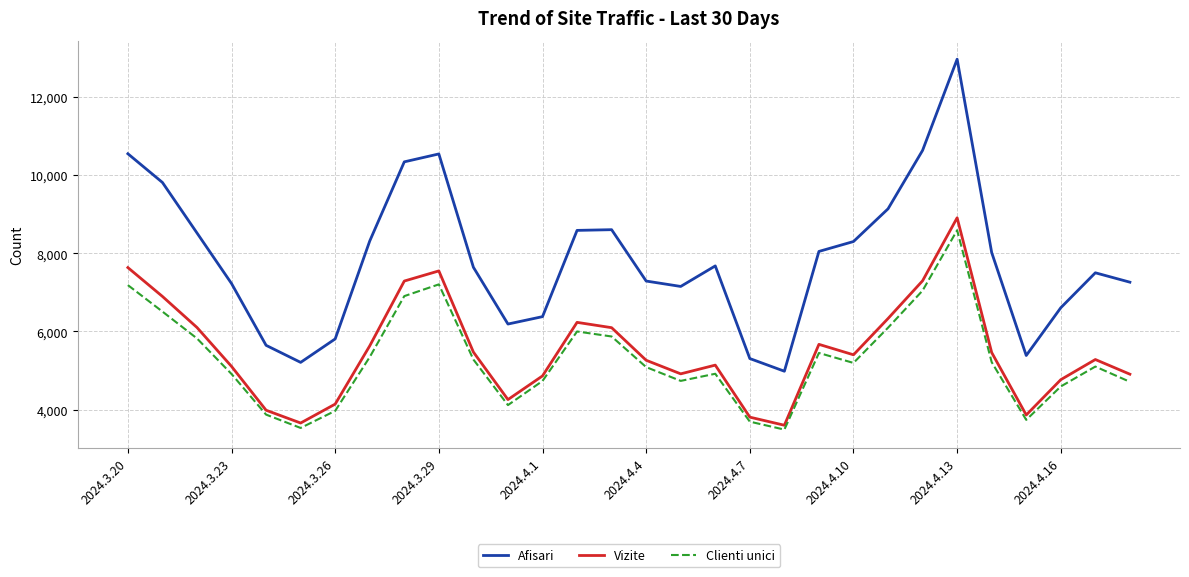

What are all the series names shown in the legend?

Afisari, Vizite, Clienti unici